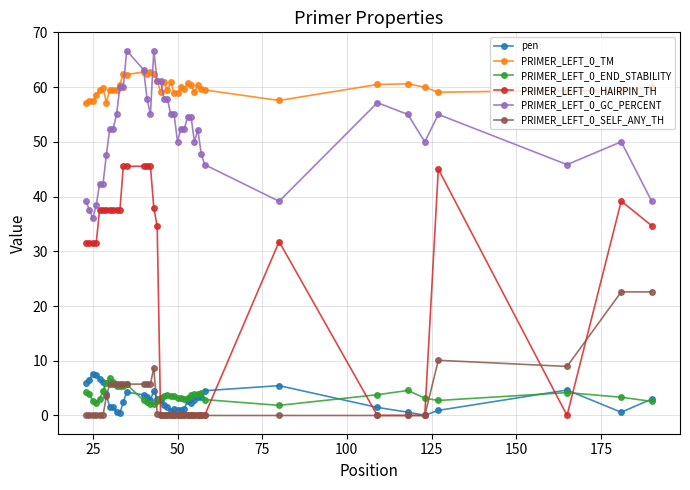

What is the difference between the second highest and minimum values in the PRIMER_LEFT_0_HAIRPIN_TH series?

45.5